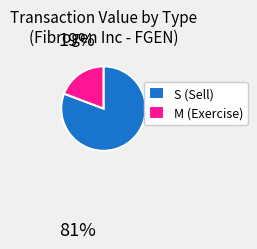

Which has a higher value, S (Sell) or M (Exercise)?

S (Sell)